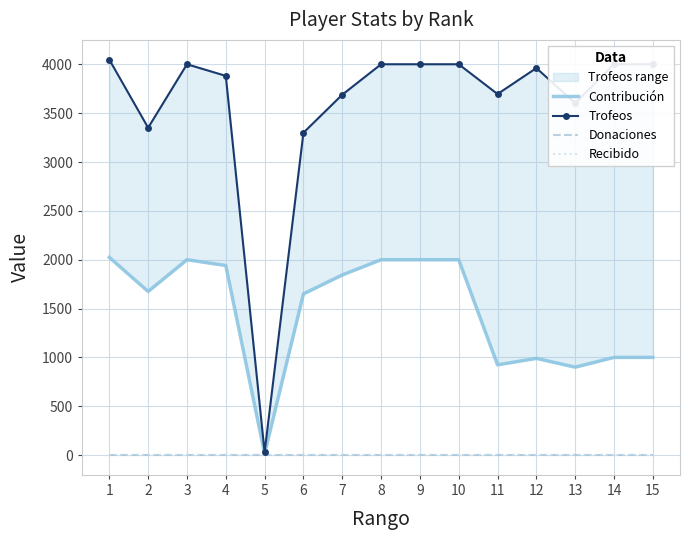

Where does the Trofeos series first go above 3962?

1